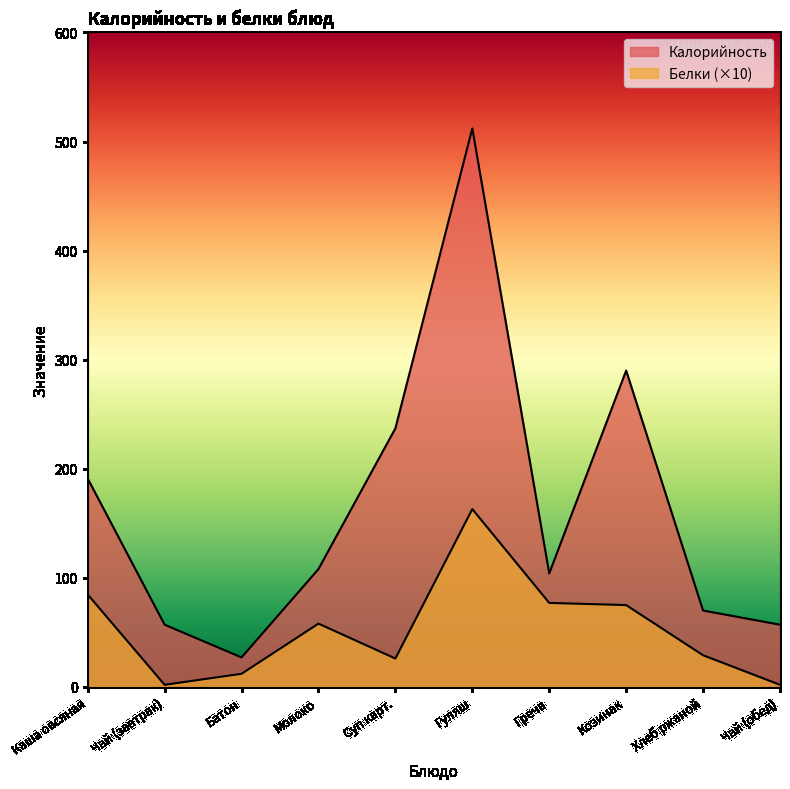

True or false: Белки has more than 1 interior local peaks.

True